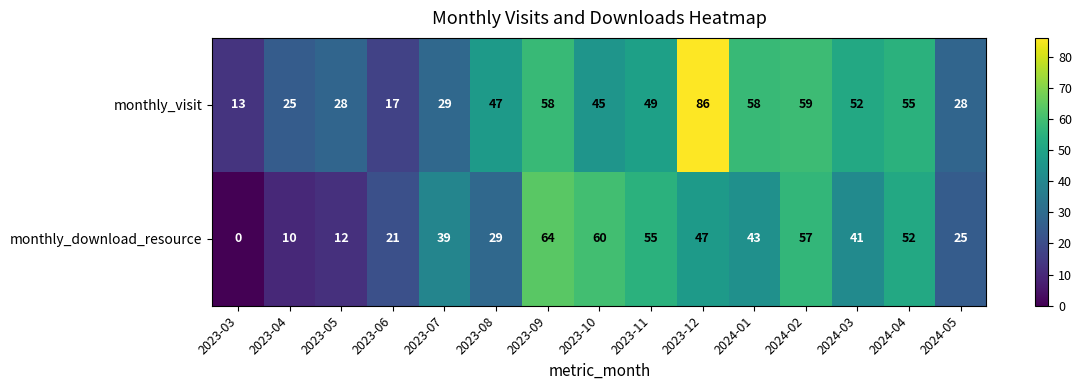

What is the sum of all monthly_download_resource values?

555